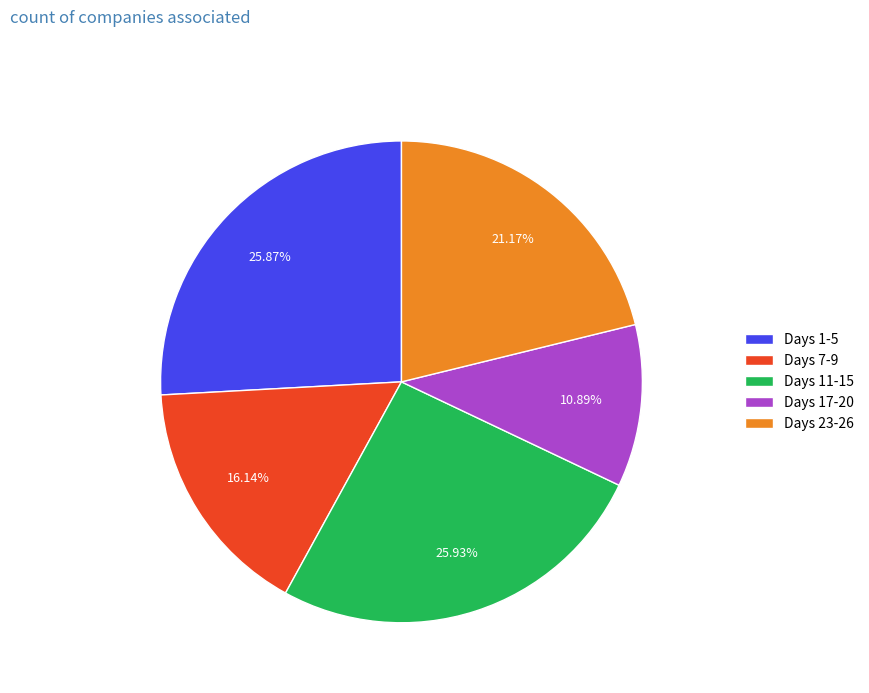

How many segments does this pie chart have?

5